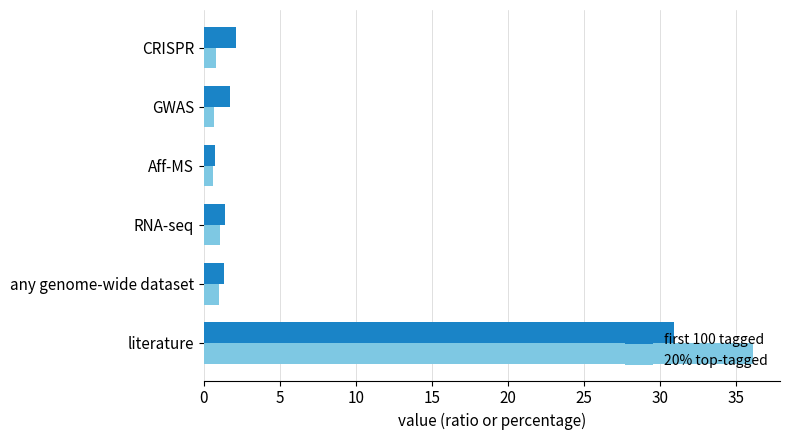

What is the sum of all 20% top-tagged values?

40.2